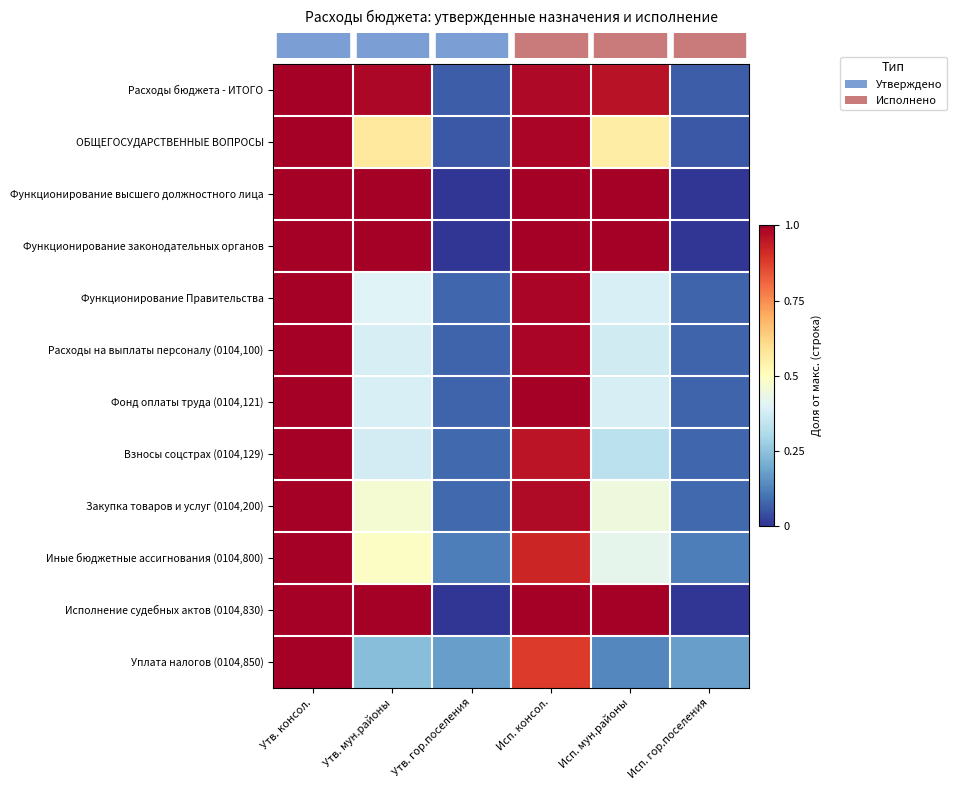

Which category has the lowest value across all series?

Утв. гор.поселения